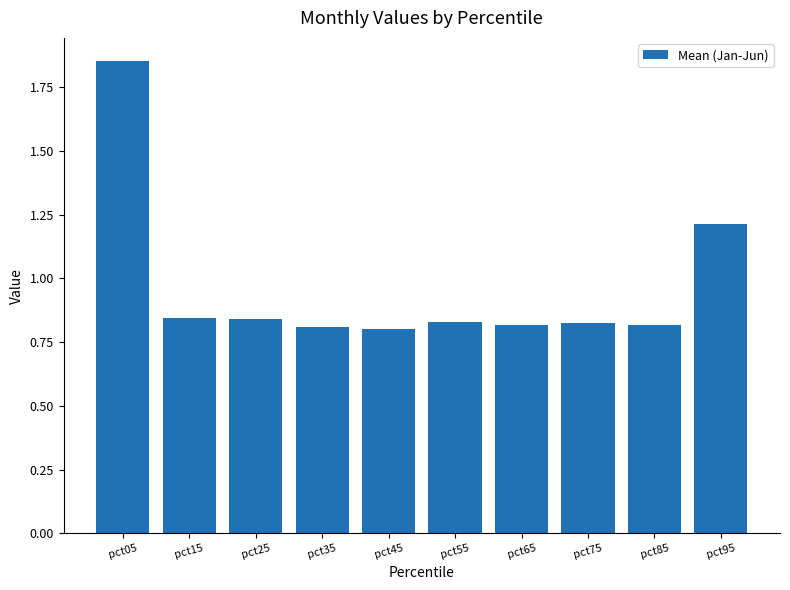

What is the sum of the values at pct05 and pct15?

2.7